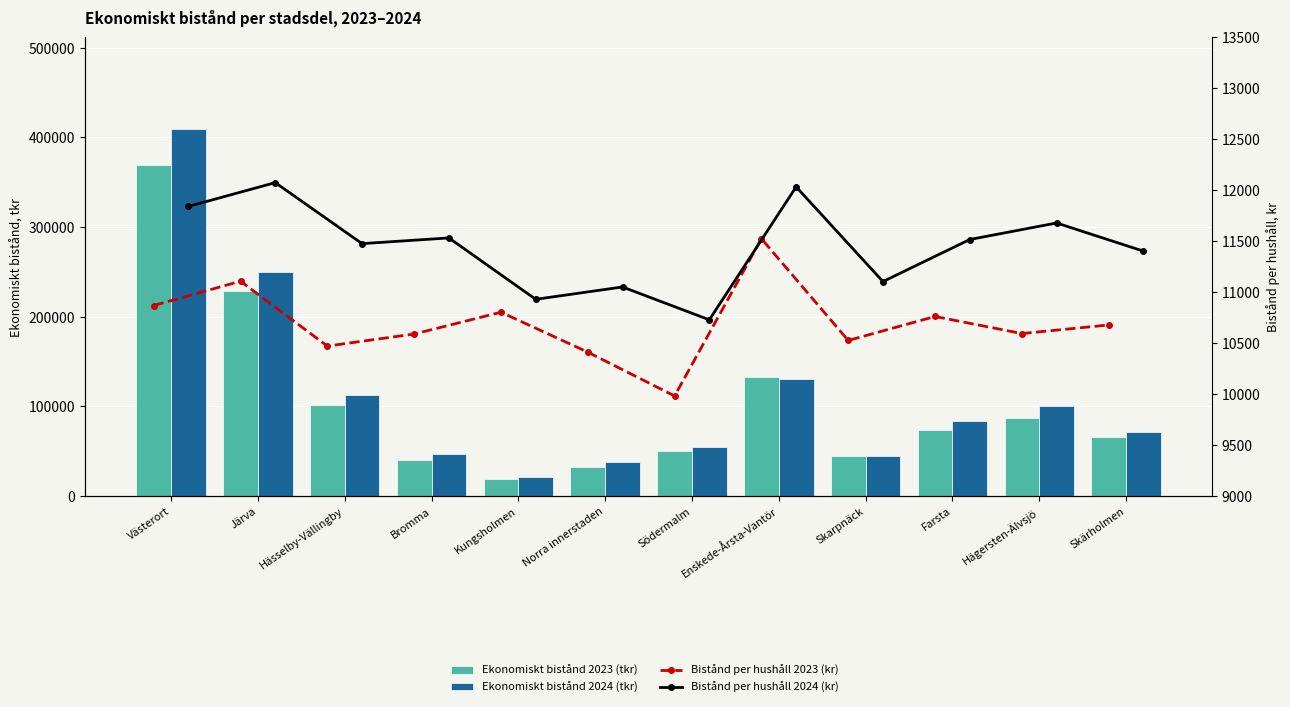

Between Skärholmen and Västerort, which is larger?

Västerort